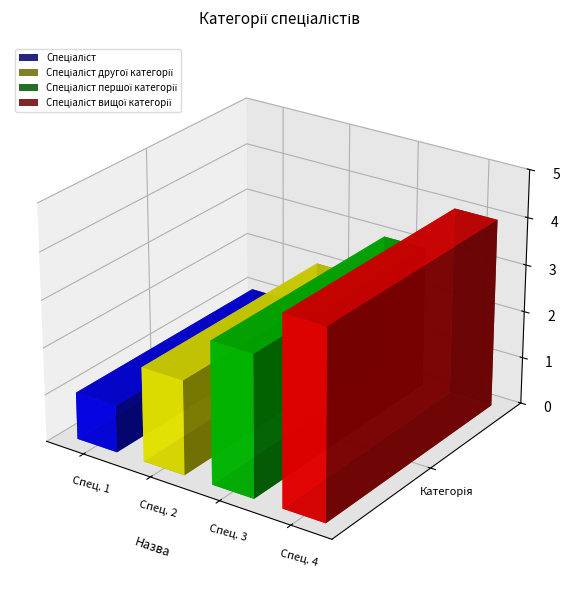

Does the chart contain any negative values?

No